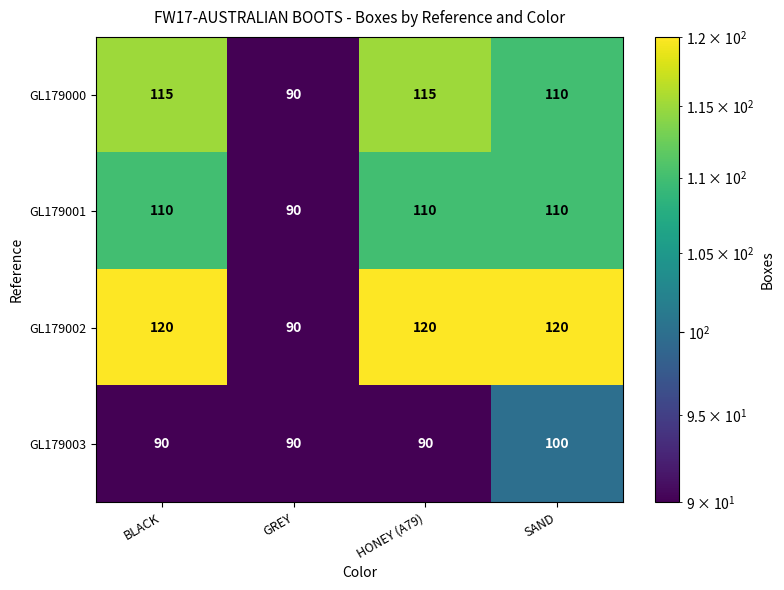

What is the sum of the GL179001 values at SAND and HONEY (A79)?

220